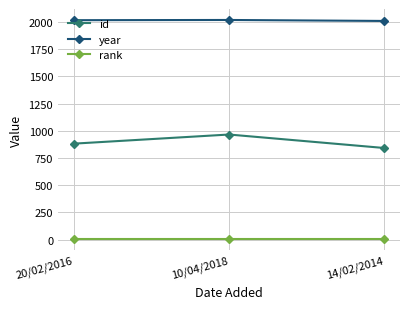

How many data points does each series have?

3